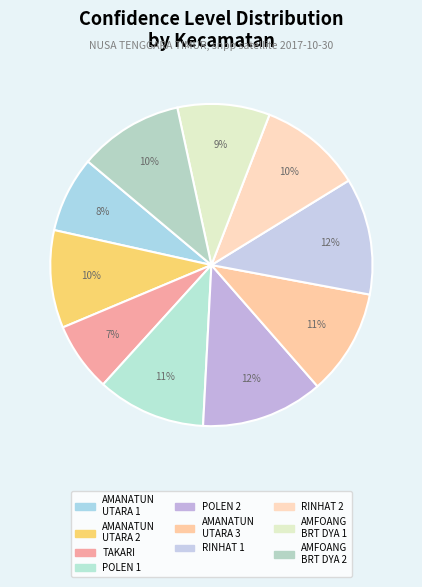

How many segments does this pie chart have?

10